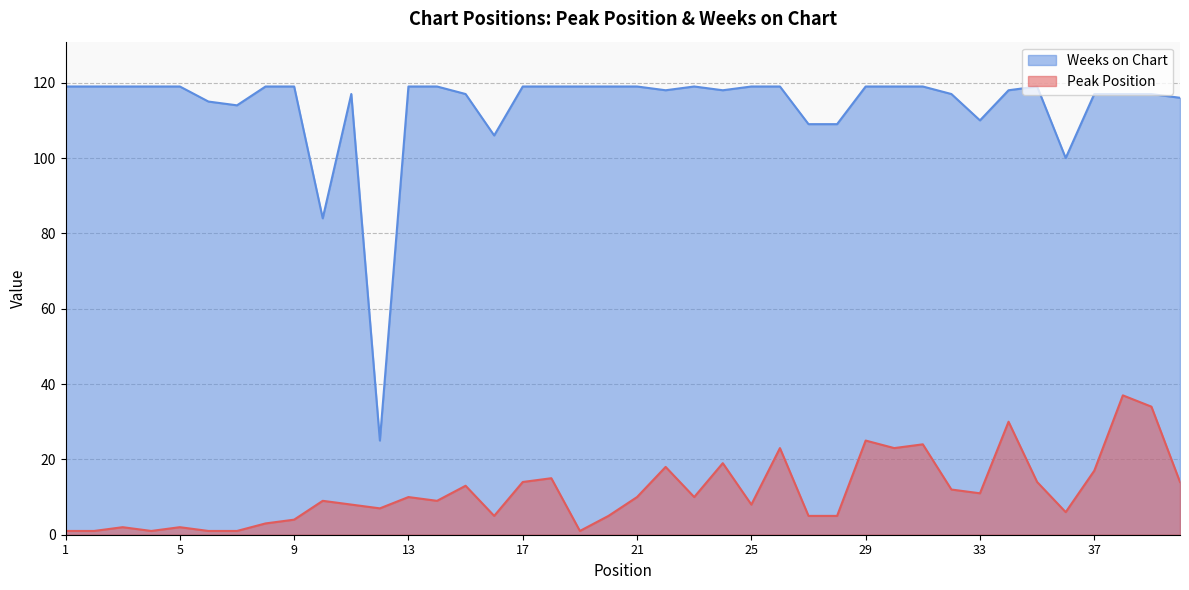

Which series changed the most between 2 and 24?

Peak Position